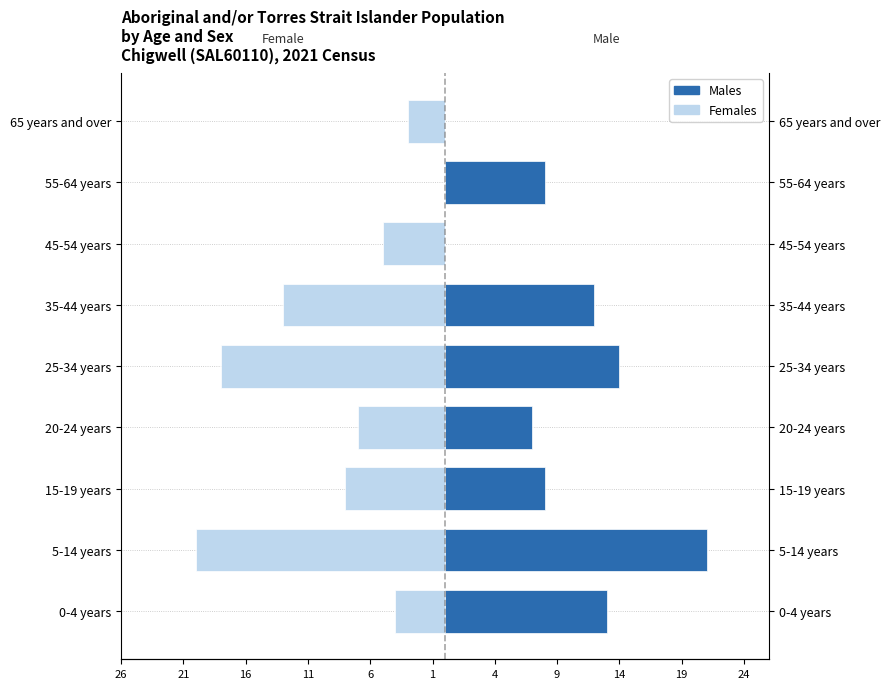

What is the smallest value displayed?

-20